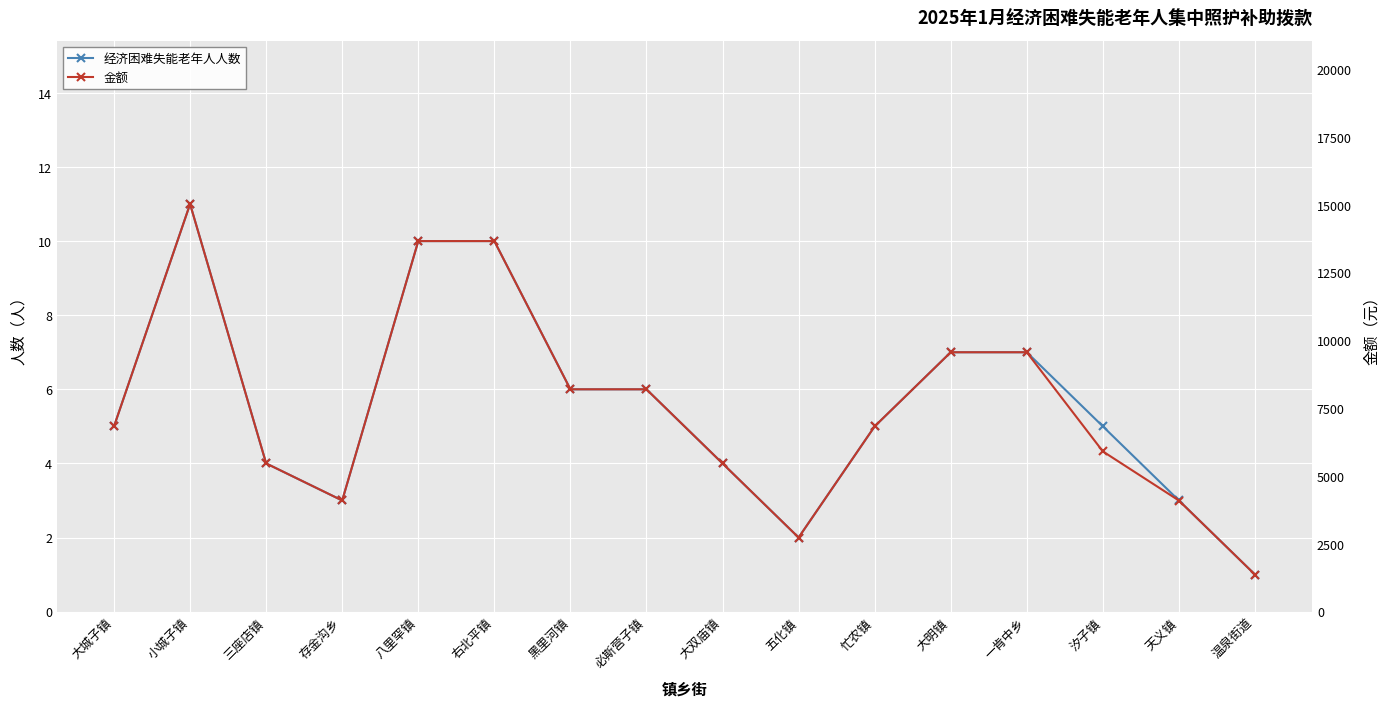

What is the highest value of the 经济困难失能老年人人数 series?

11